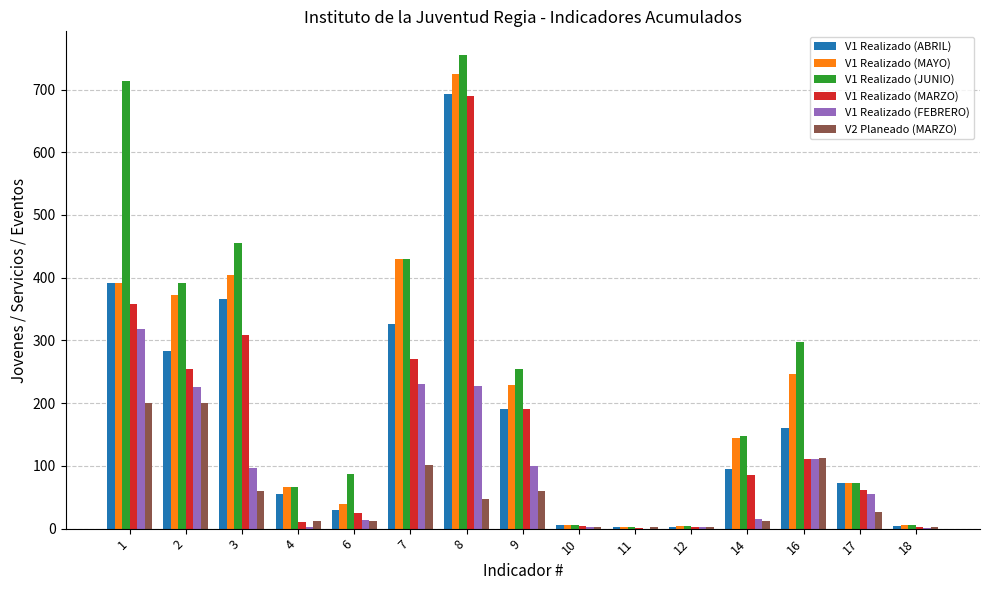

What is the sum of all V1 Realizado (MARZO) values?

2377